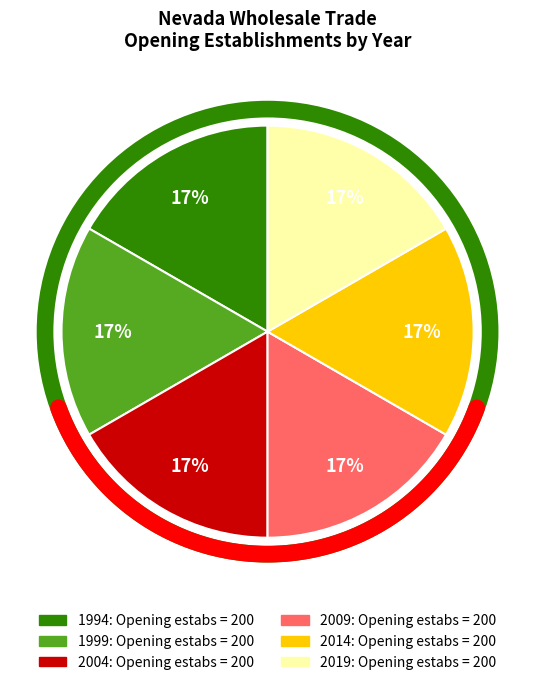

Which category has the smallest portion of the pie?

1994